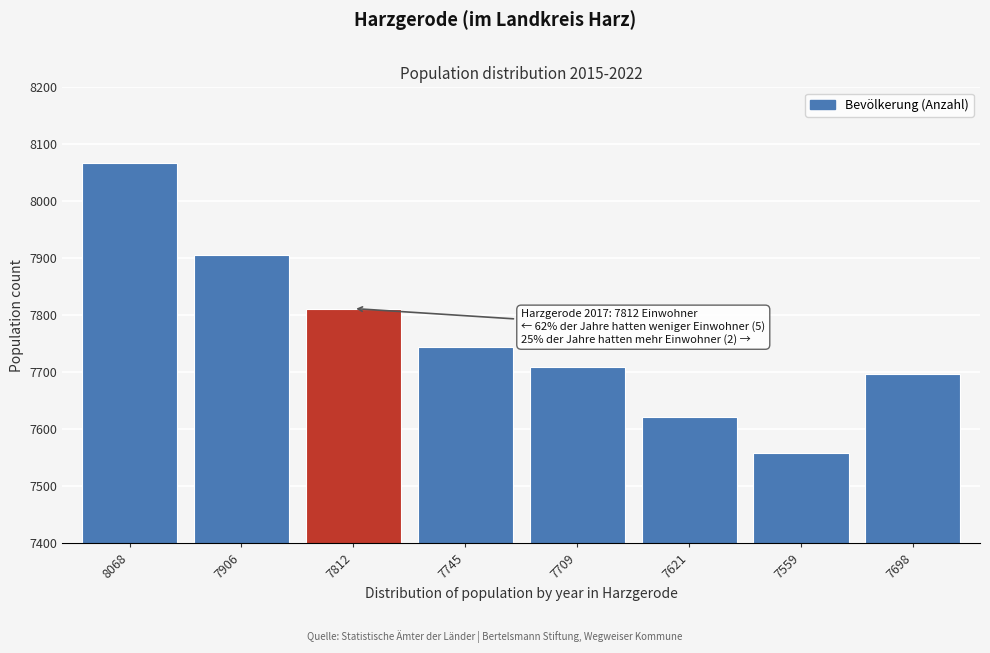

Reading left to right, extract all data points from this chart.

8068=8068	7906=7906	7812=7812	7745=7745	7709=7709	7621=7621	7559=7559	7698=7698